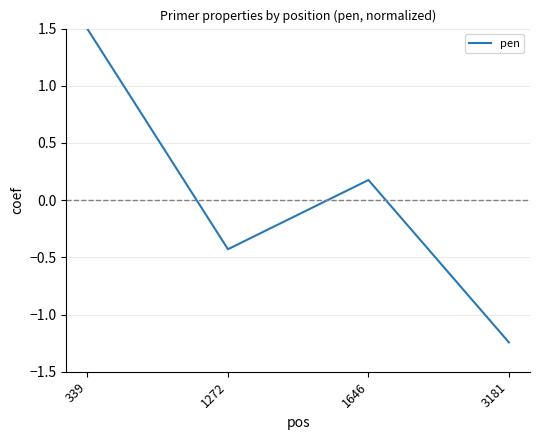

What is the change in value from 339 to 1272?

-1.9